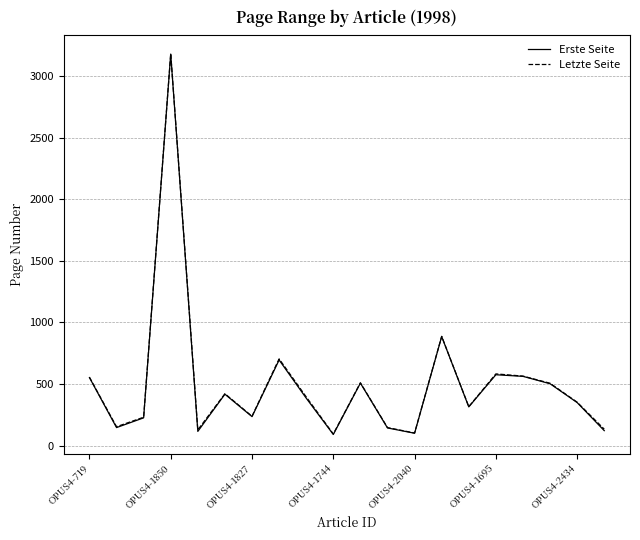

How many interior local valleys does the Letzte Seite series have?

6